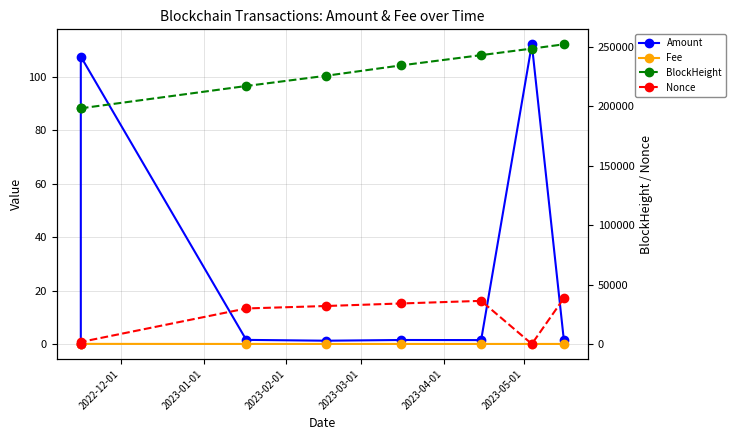

Reading left to right, list all the values displayed in this chart.

Amount: 0.0	107.7	1.5	1.2	1.5	1.5	112.2	1.4
Fee: 0.1	0.0	0.0	0.0	0.0	0.0	0.0	0.0
BlockHeight: 198316.0	198312.0	217096.0	225739.0	234435.0	243066.0	248570.0	252169.0
Nonce: 0.0	1659.0	29876.0	31949.0	34073.0	36270.0	1.0	38511.0